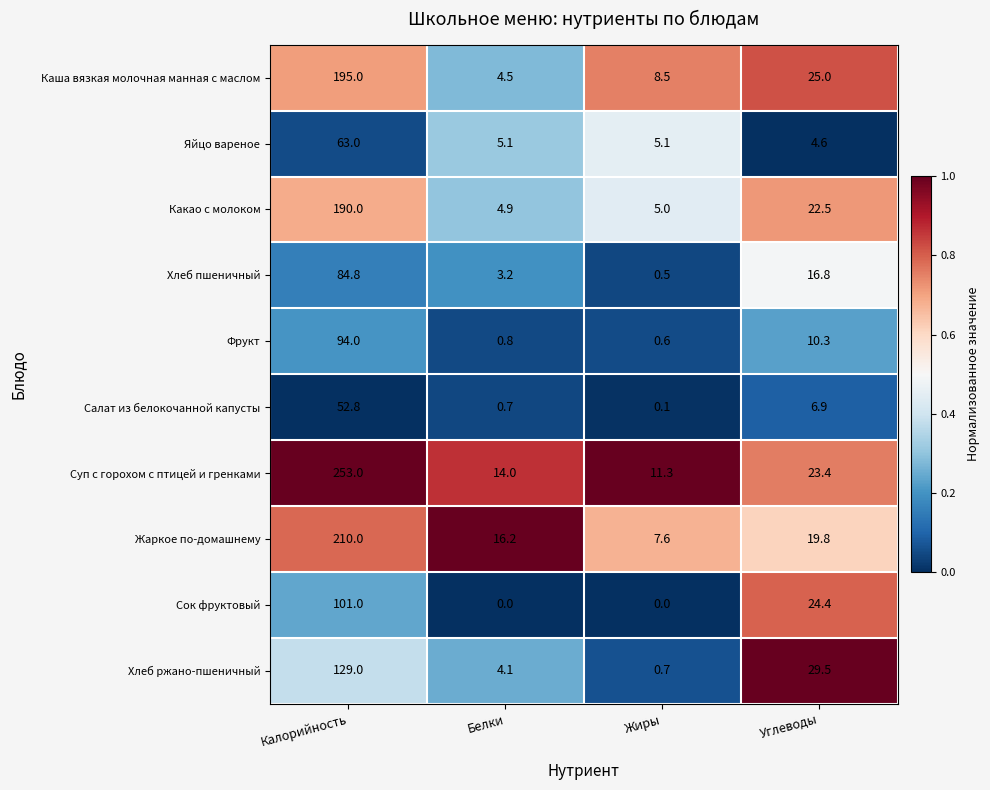

At Жиры, list the series in order from smallest to largest.

Сок фруктовый, Салат из белокочанной капусты, Хлеб пшеничный, Фрукт, Хлеб ржано-пшеничный, Какао с молоком, Яйцо вареное, Жаркое по-домашнему, Каша вязкая молочная манная с маслом, Суп с горохом с птицей и гренками